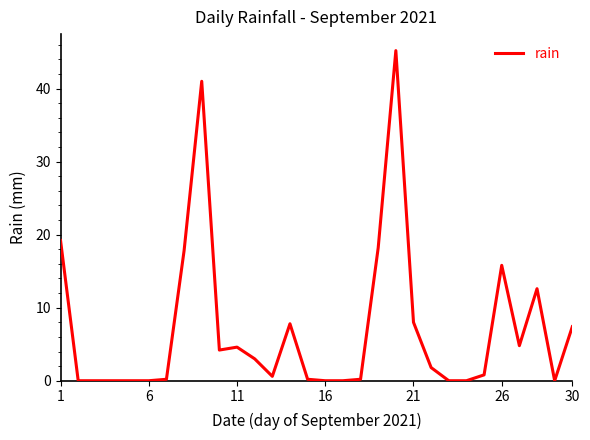

What is the maximum value shown in the chart?

45.2